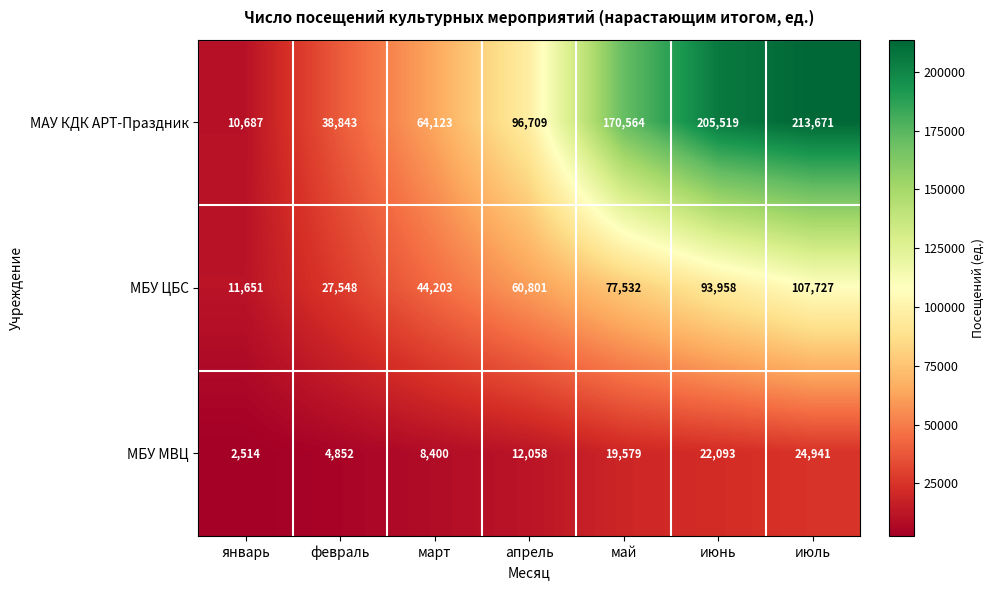

What is the total value across all series at февраль?

71243